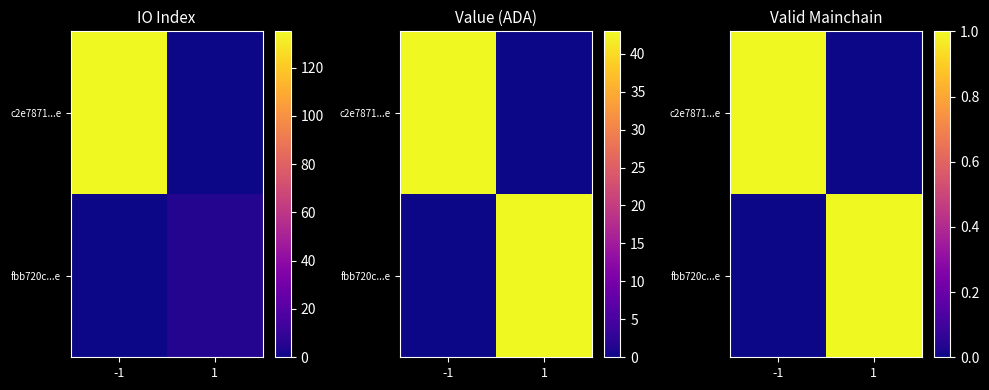

The value of c2e7871...e at -1 is 0. True or false?

False